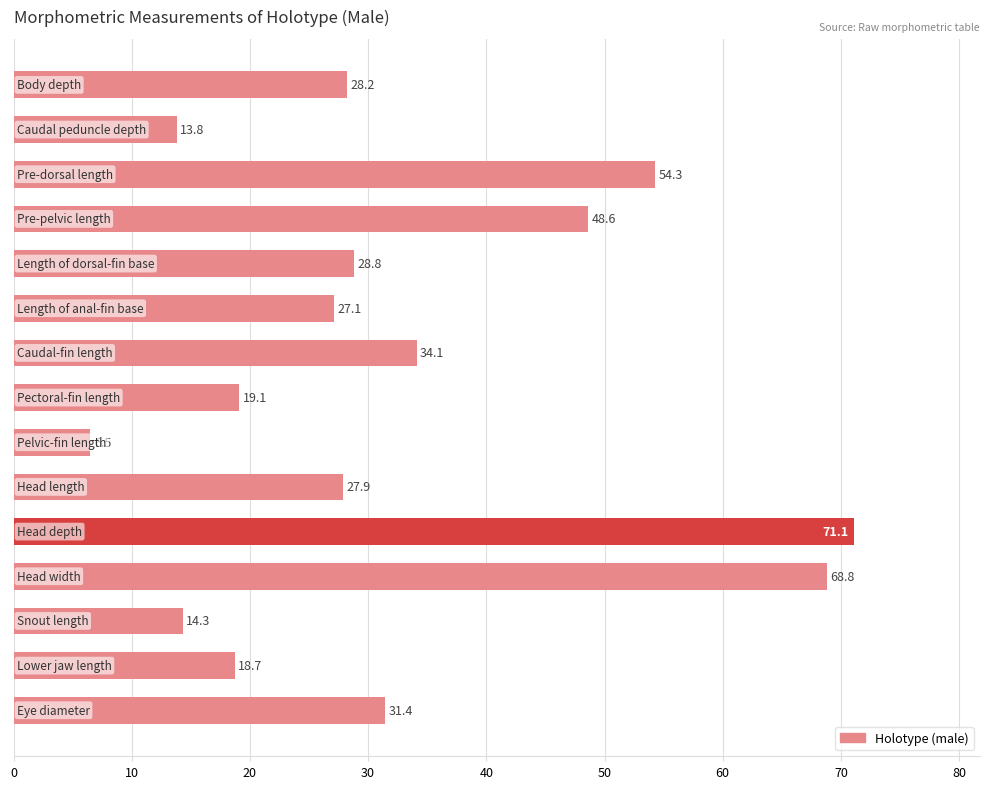

What is the value of the 6th bar from the top?

27.1